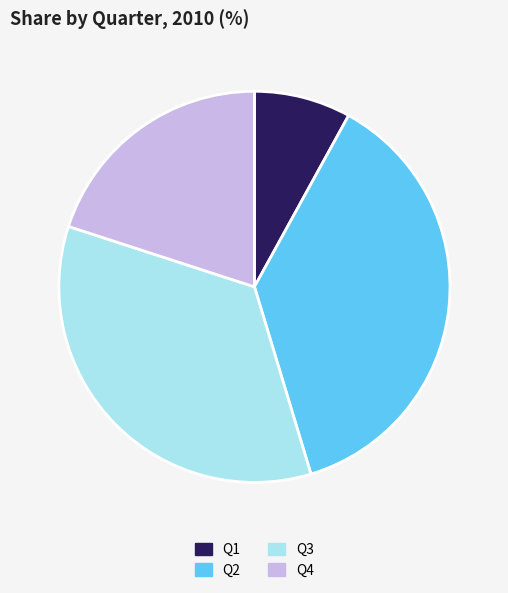

Does Q4 account for over 50% of the chart?

No